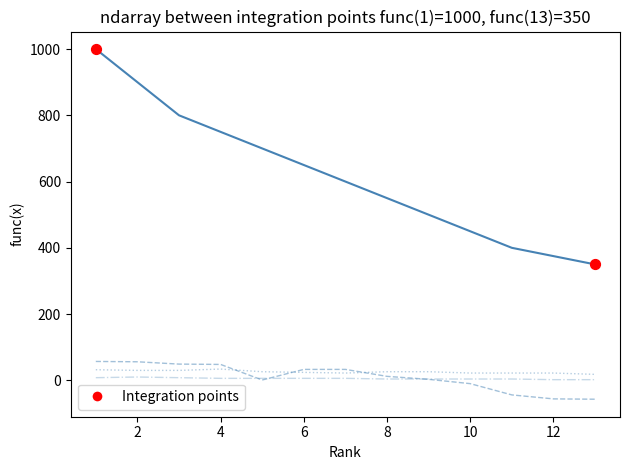

What is the maximum value shown in the chart?

1000